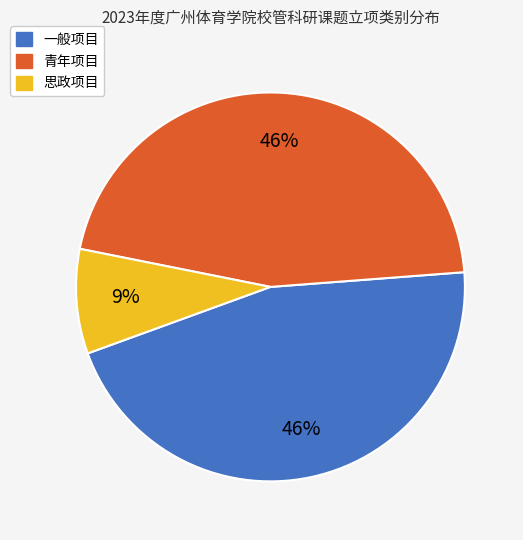

What percentage is the 思政项目 slice, to the nearest percent?

9%